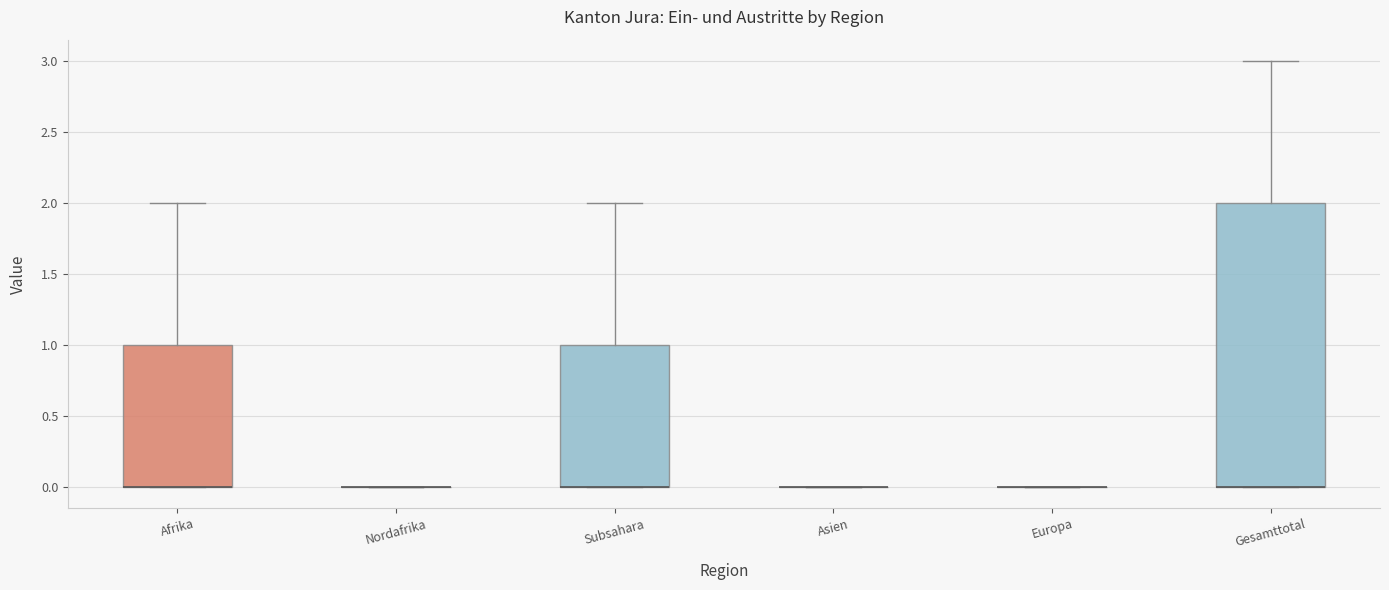

Which box is the tallest, from its lower edge to its upper edge?

Gesamttotal